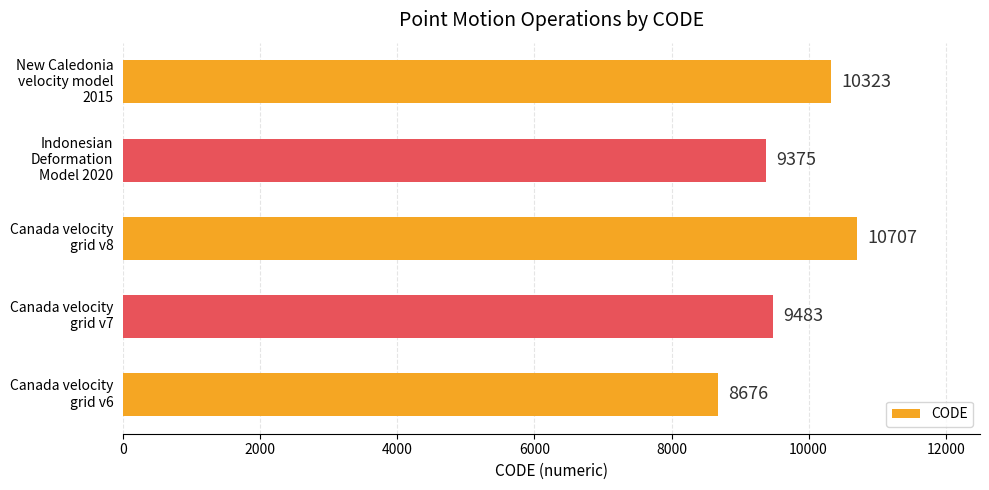

What is the minimum value shown in the chart?

8676